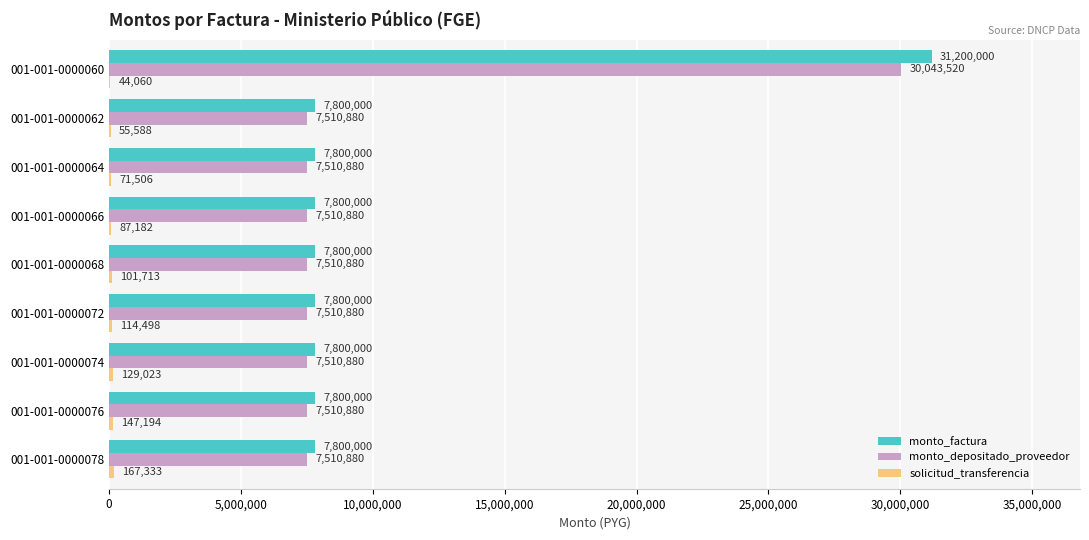

What is the total value across all series at 001-001-0000068?

15412593